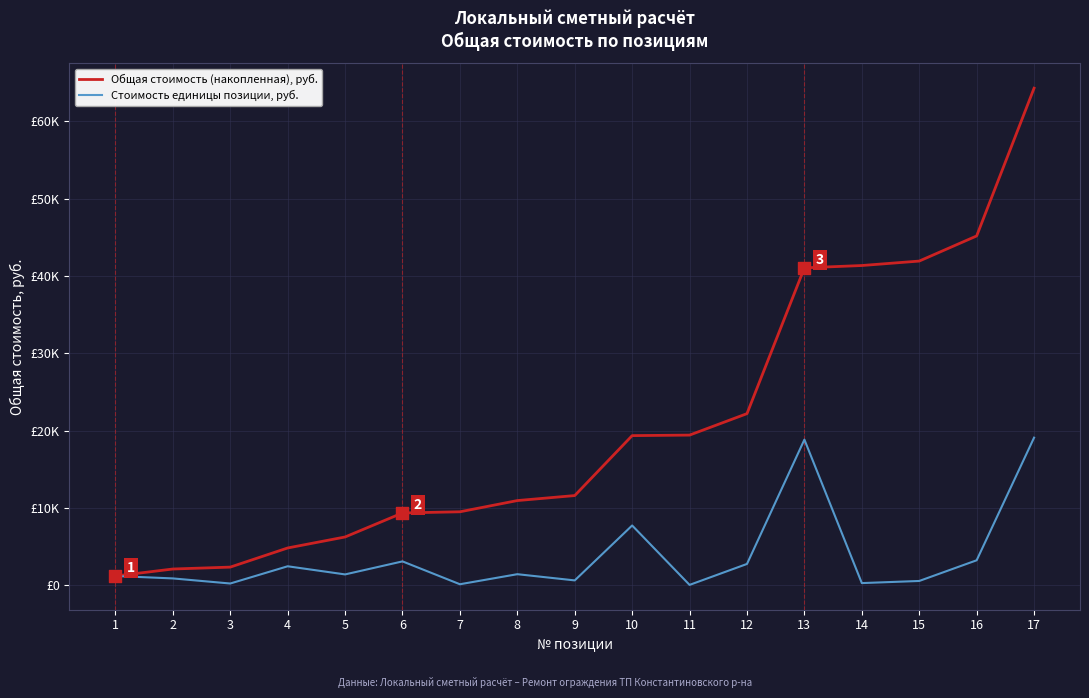

Is this an area chart (filled region under the line)?

No